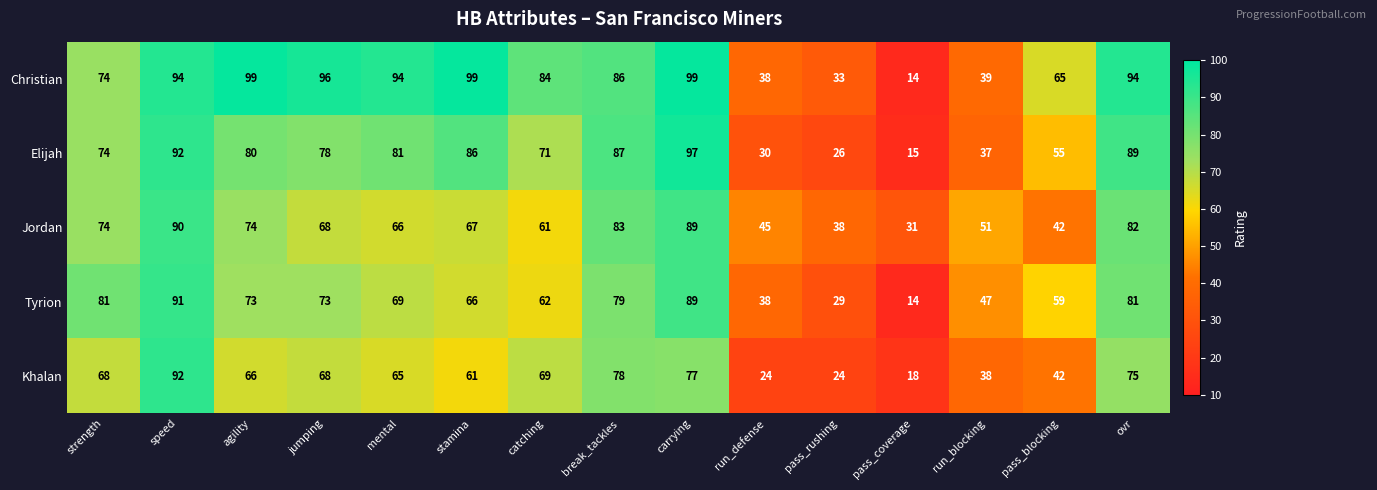

Which series has the largest range (max minus min)?

Christian